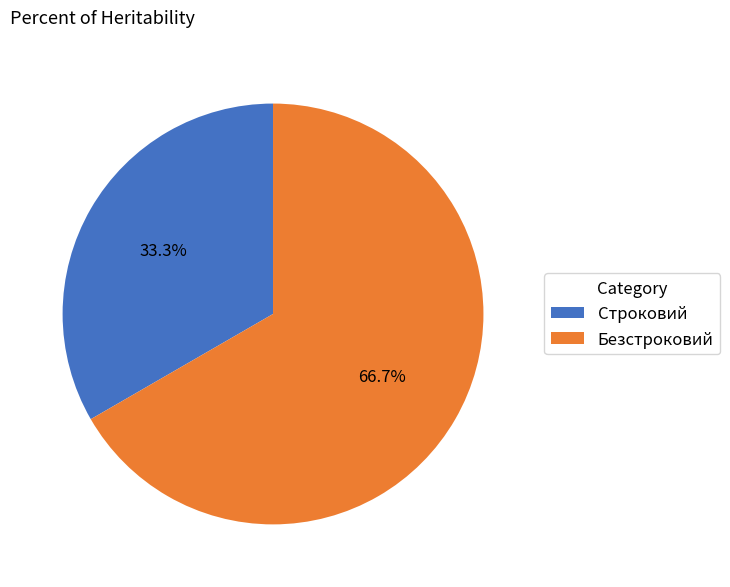

Which category has the smallest portion of the pie?

Строковий